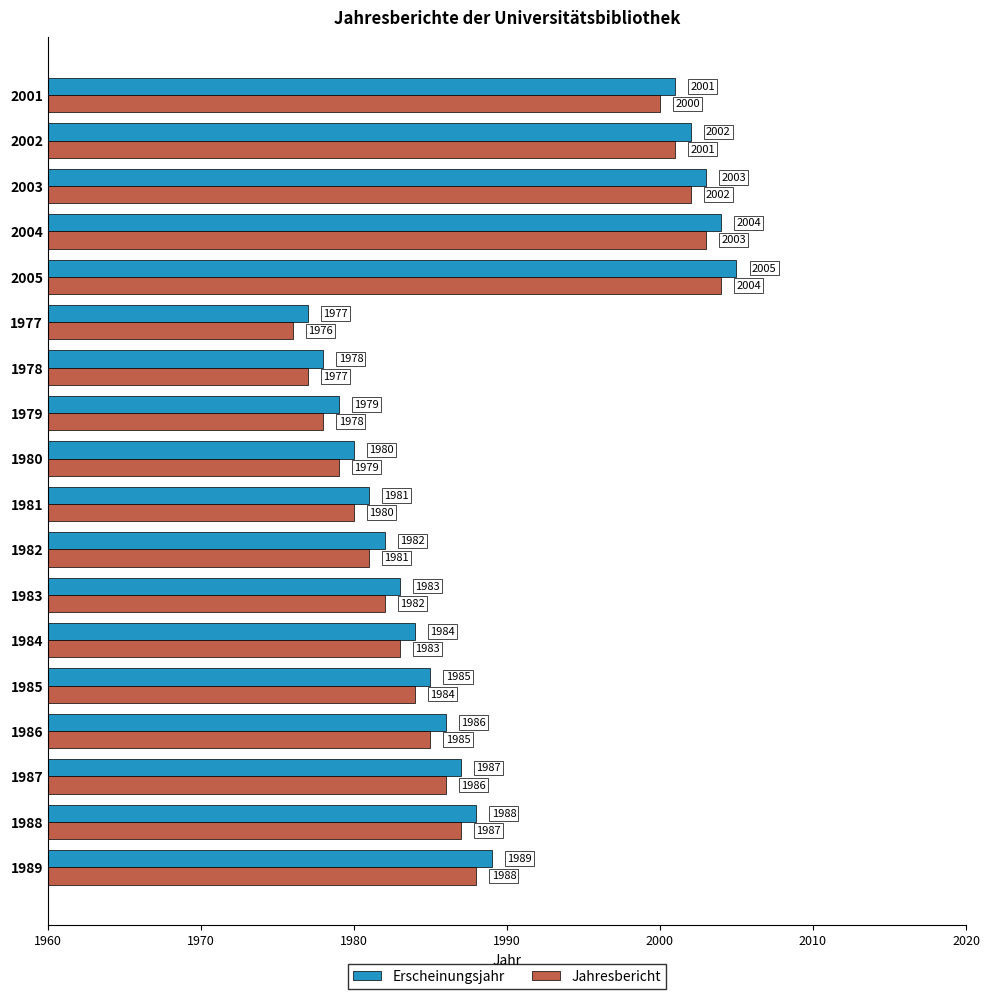

What is the total value across all series at 1980?

3959